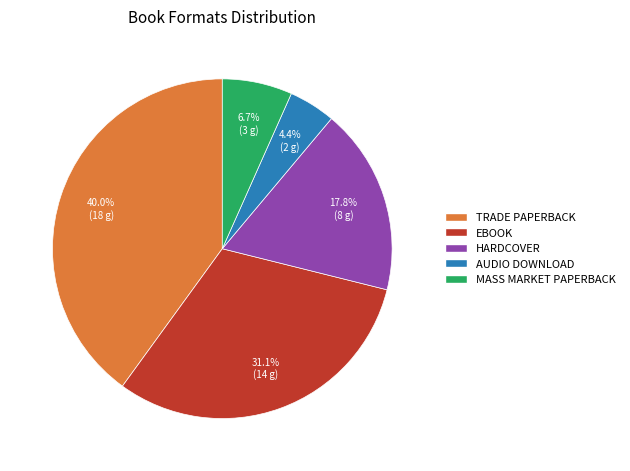

Is the sum of HARDCOVER and TRADE PAPERBACK greater than half?

Yes